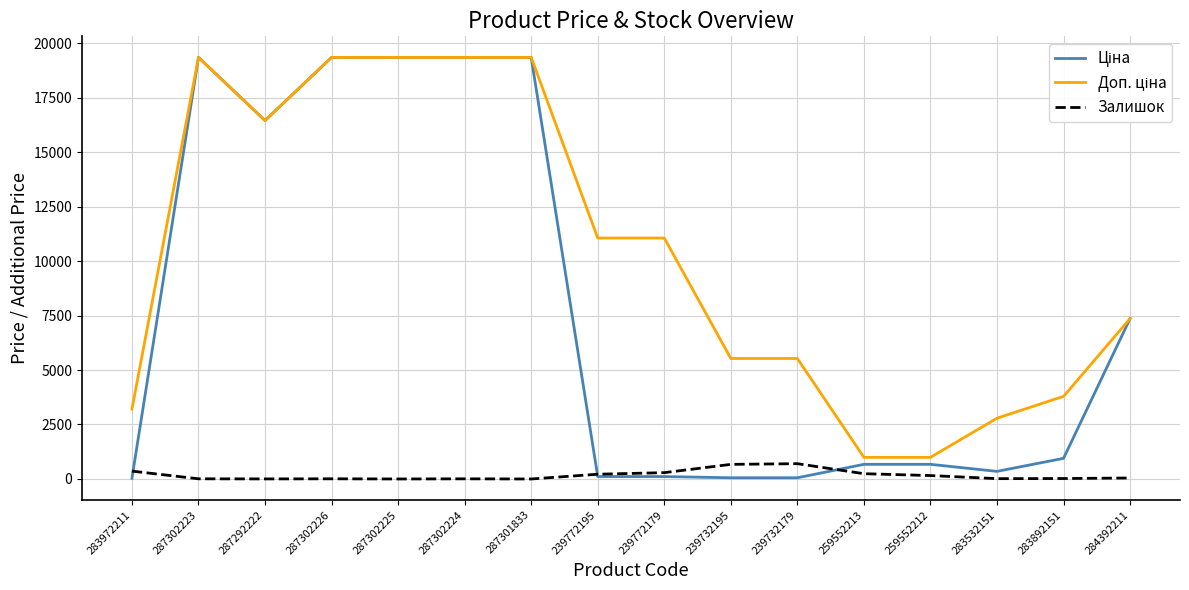

Does the chart display data point markers on the line(s)?

No